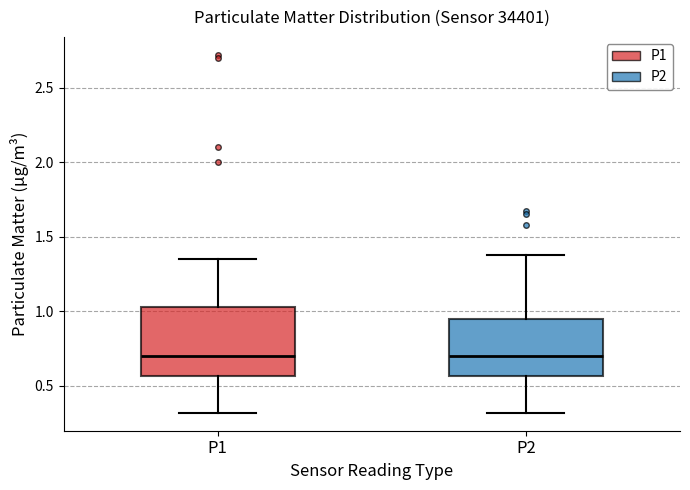

Where is the lower edge of the box for P2 on the y-axis? The values are not printed on the chart, so give them approximately, as read against the axis.

0.55